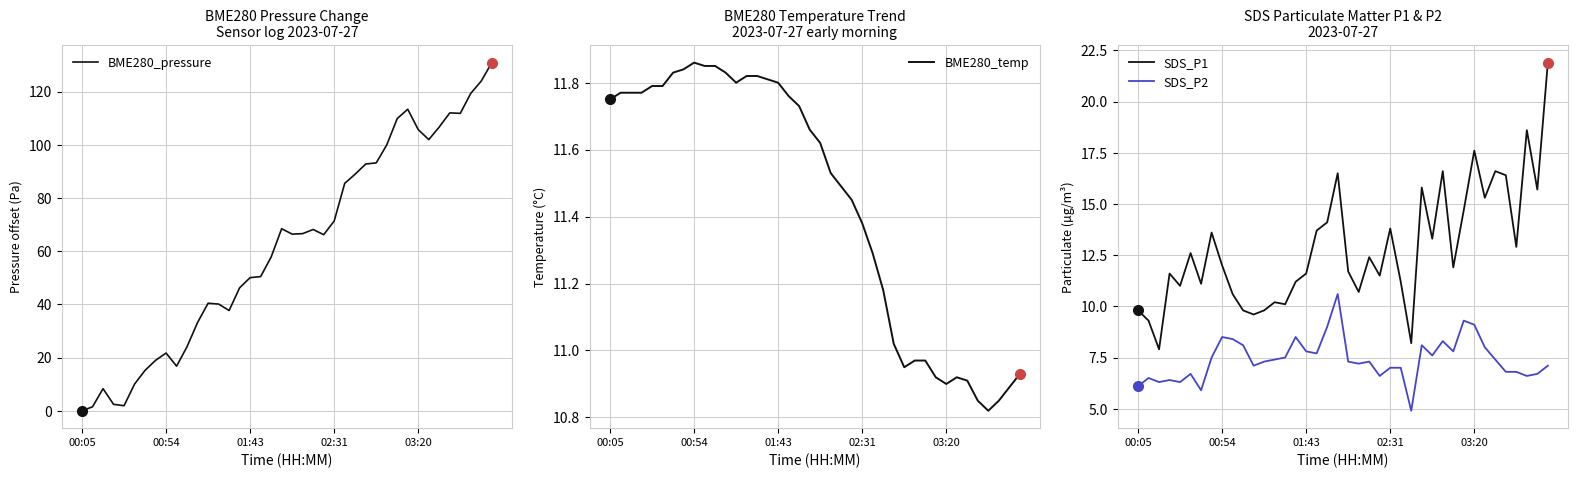

The SDS_P2 series shows 13.3 at 01:43. True or false?

False